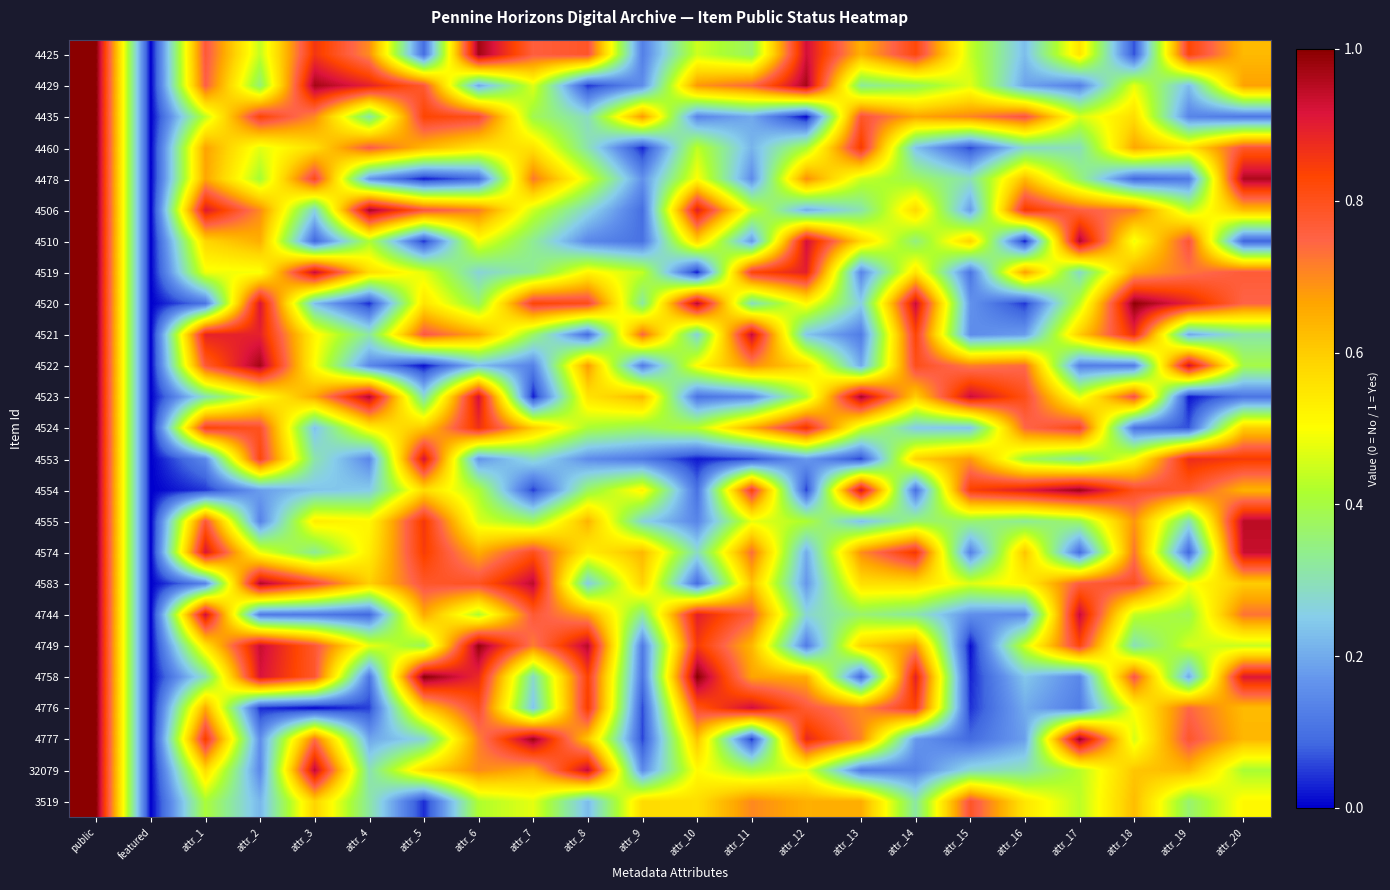

At attr_6, list the series in order from smallest to largest.

4478, 4553, 4429, 4522, 4519, 4520, 4554, 3519, 4744, 4555, 4510, 4460, 4574, 4521, 32079, 4777, 4506, 4583, 4776, 4435, 4524, 4758, 4523, 4425, 4749